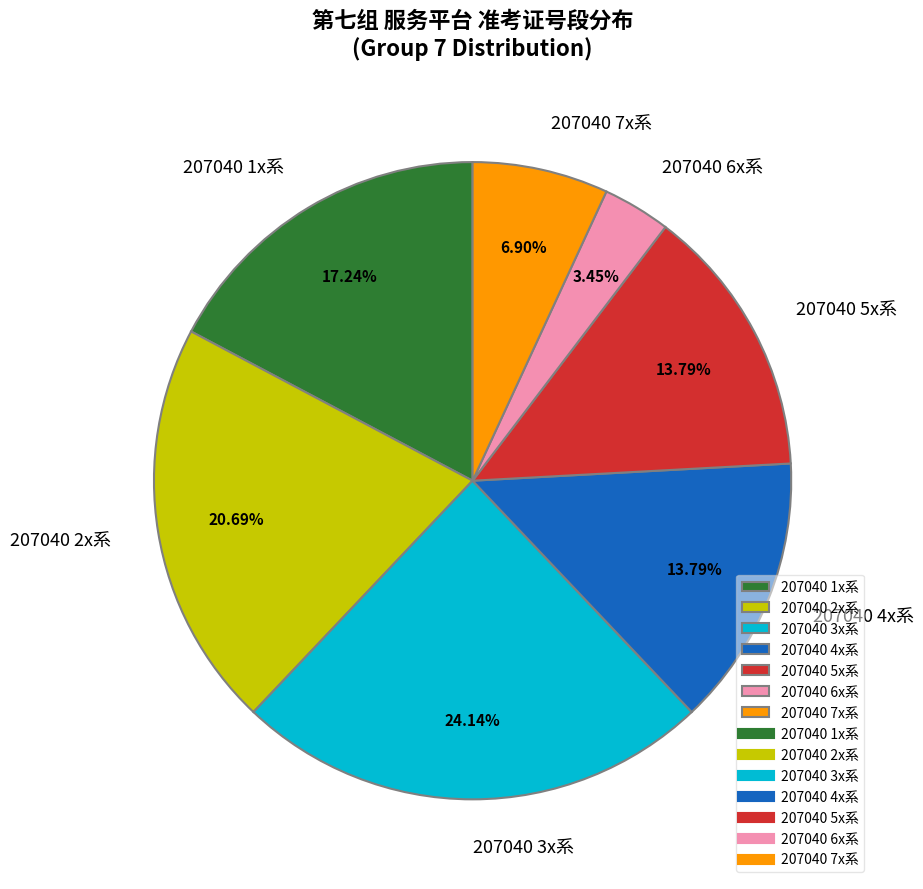

Is there any slice that represents more than half of the pie?

No